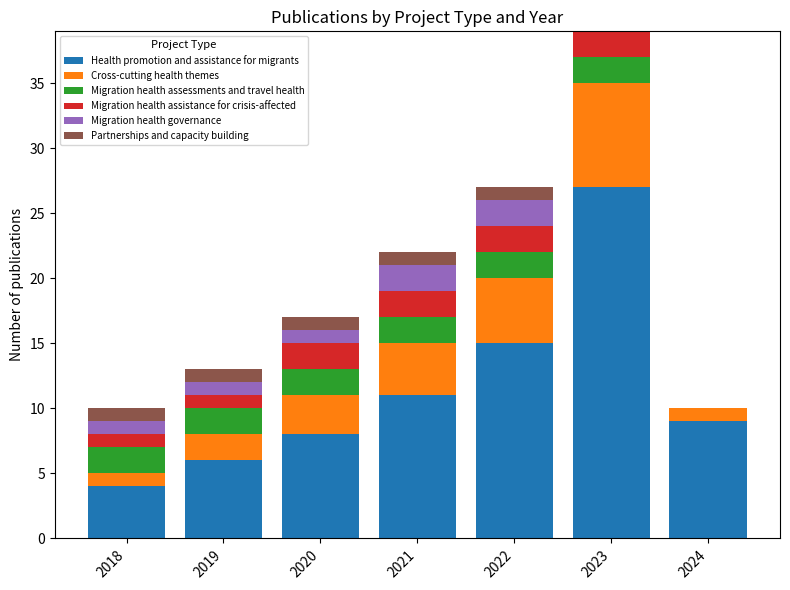

The value of Health promotion and assistance for migrants at 2024 is 9. True or false?

True